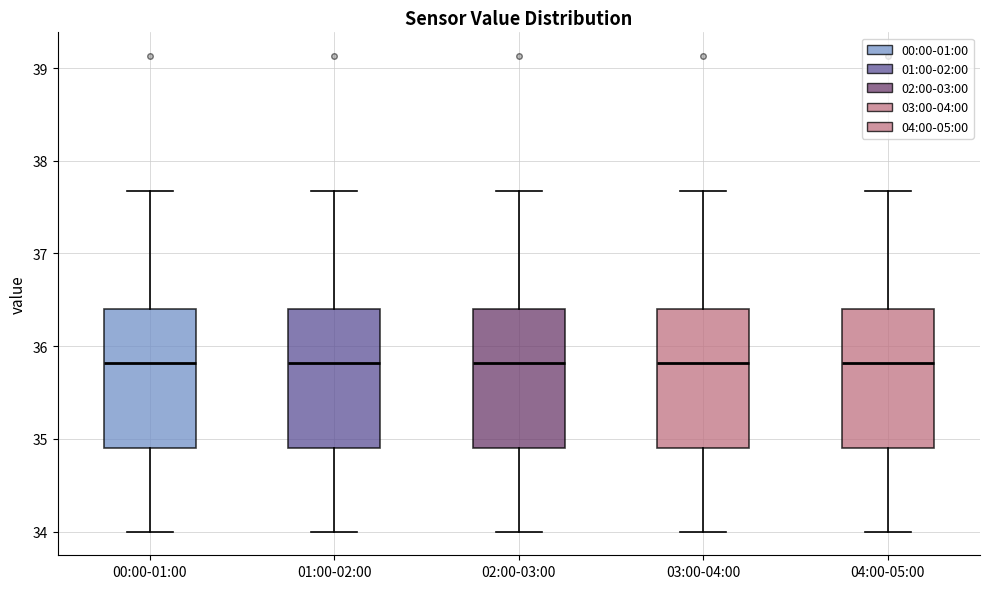

Reading left to right, transcribe this box plot: for each box, give where its median line is, the range the box spans, and where its two whiskers end, as read against the y-axis. The values are not printed on the chart, so give them approximately, as read against the axis.

00:00-01:00: median 35.8, box 34.9 to 36.4, whiskers 34.0 to 37.7
01:00-02:00: median 35.8, box 34.9 to 36.4, whiskers 34.0 to 37.7
02:00-03:00: median 35.8, box 34.9 to 36.4, whiskers 34.0 to 37.7
03:00-04:00: median 35.8, box 34.9 to 36.4, whiskers 34.0 to 37.7
04:00-05:00: median 35.8, box 34.9 to 36.4, whiskers 34.0 to 37.7